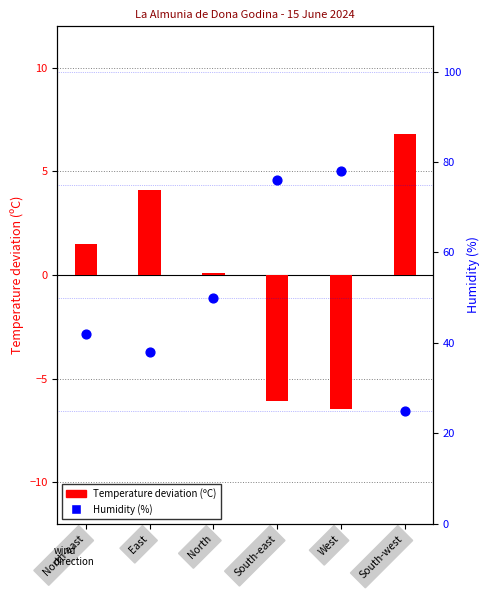

At which category is the sum across all series the highest?

West